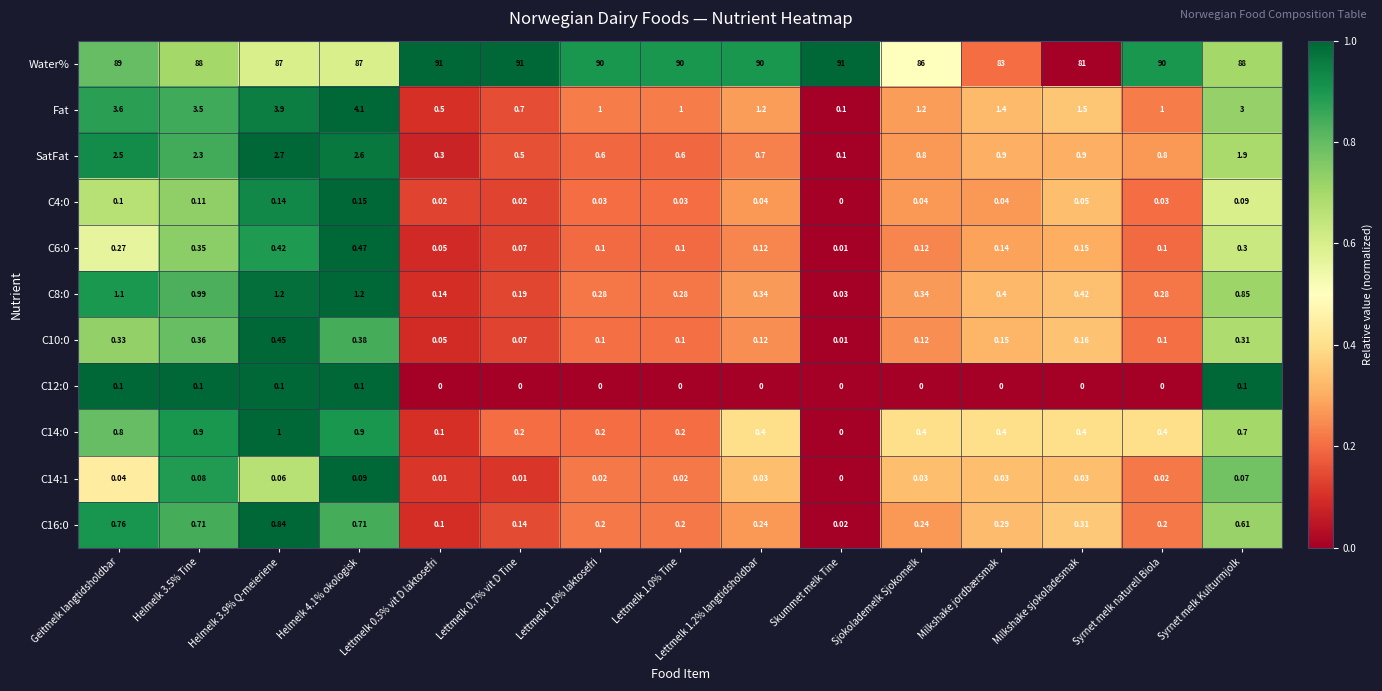

Is the value of SatFat at Geitmelk langtidsholdbar greater than the value of C10:0 at Lettmelk 1.0% laktosefri?

Yes